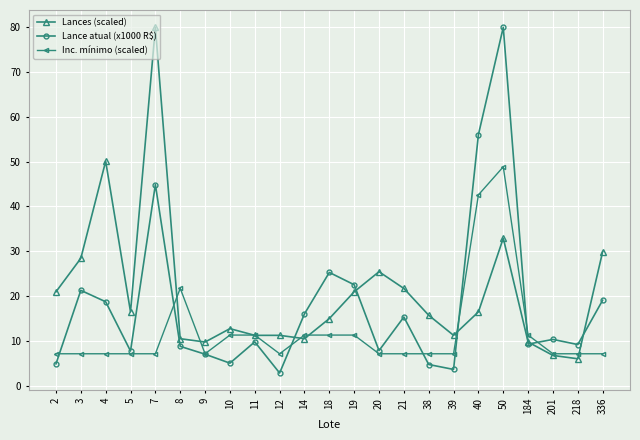

List the series in order of their overall mean, lowest first.

Inc. mínimo (scaled), Lance atual (x1000 R$), Lances (scaled)